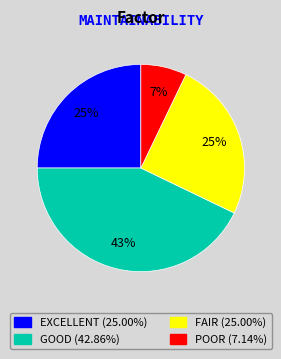

Is there any slice that represents more than half of the pie?

No